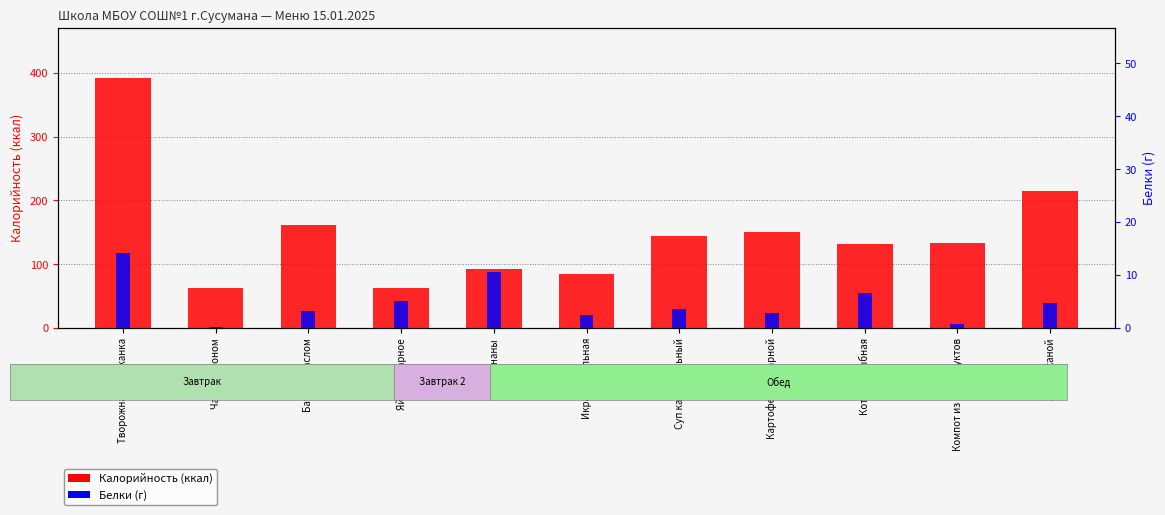

Reading left to right, list all the values displayed in this chart.

Калорийность: Творожная запеканка=391.9	Чай с лимоном=62.0	Батон с маслом=161.3	Яйцо отварное=63.0	Бананы=92.5	Икра свекольная=85.0	Суп картофельный=144.0	Картофель отварной=150.0	Котлета рыбная=131.0	Компот из сухофруктов=133.0	Хлеб ржаной=214.0
Белки: Творожная запеканка=14.2	Чай с лимоном=0.1	Батон с маслом=3.1	Яйцо отварное=5.1	Бананы=10.7	Икра свекольная=2.4	Суп картофельный=3.6	Картофель отварной=2.9	Котлета рыбная=6.7	Компот из сухофруктов=0.7	Хлеб ржаной=4.7